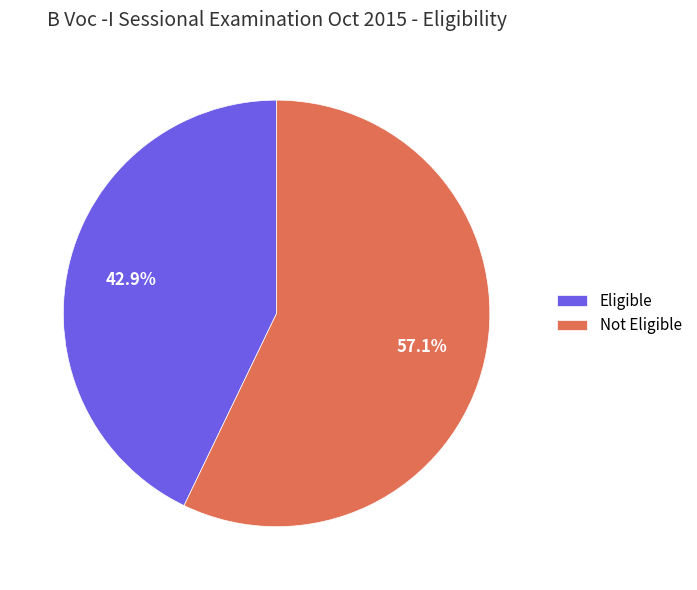

Is there a majority slice in this chart?

Yes